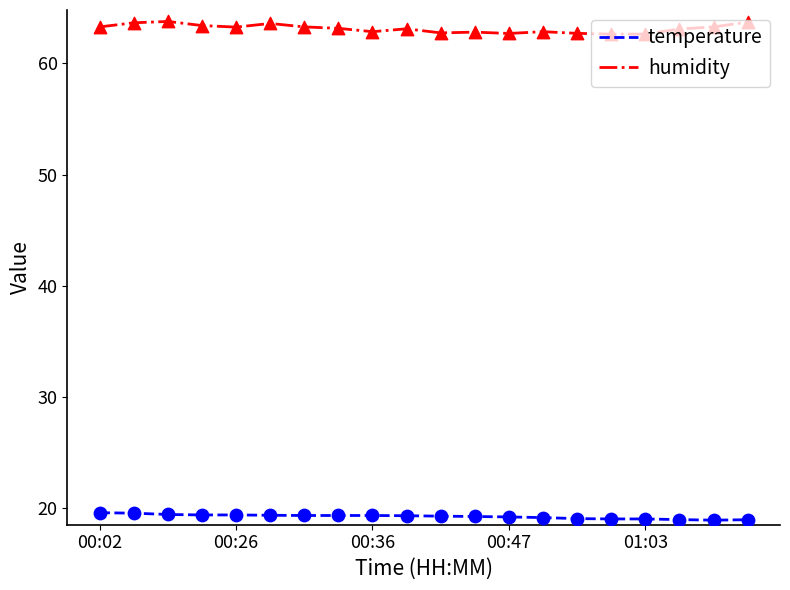

What is the greatest value displayed?

63.8